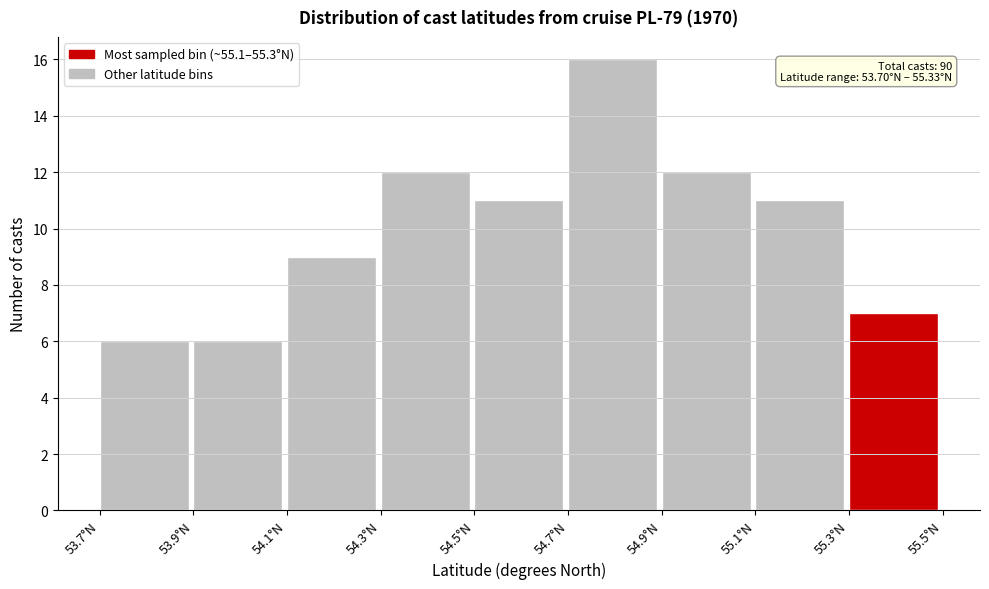

Which range on the x-axis has the tallest bar?

54.7 to 54.9